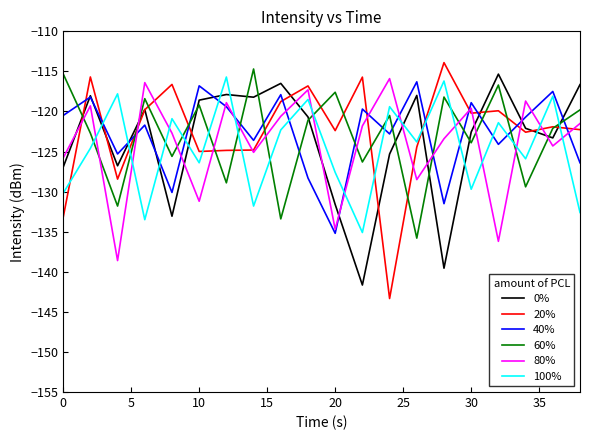

What is the smallest value displayed?

-143.3